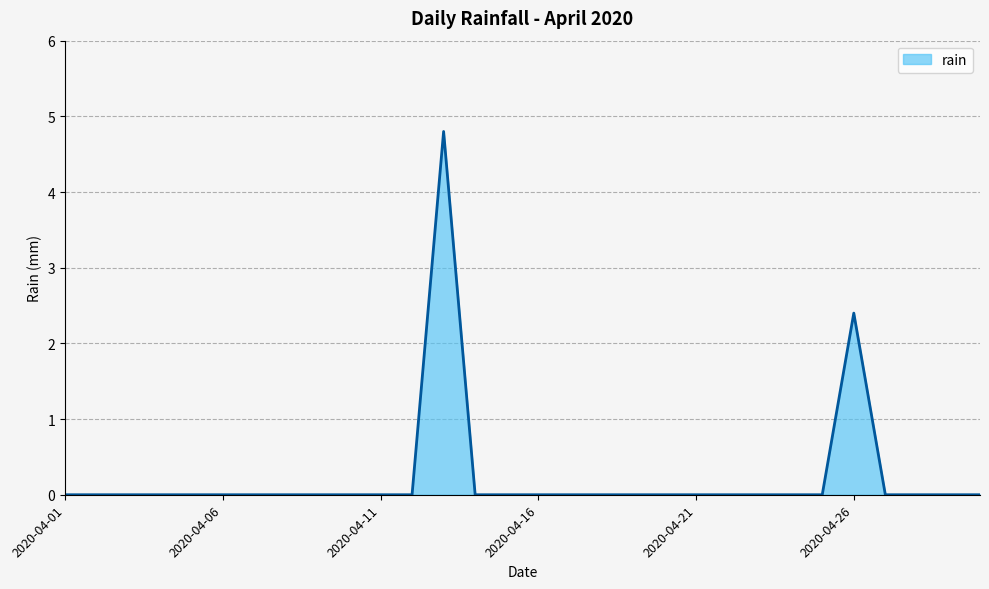

What is the difference between the maximum and minimum values?

4.8